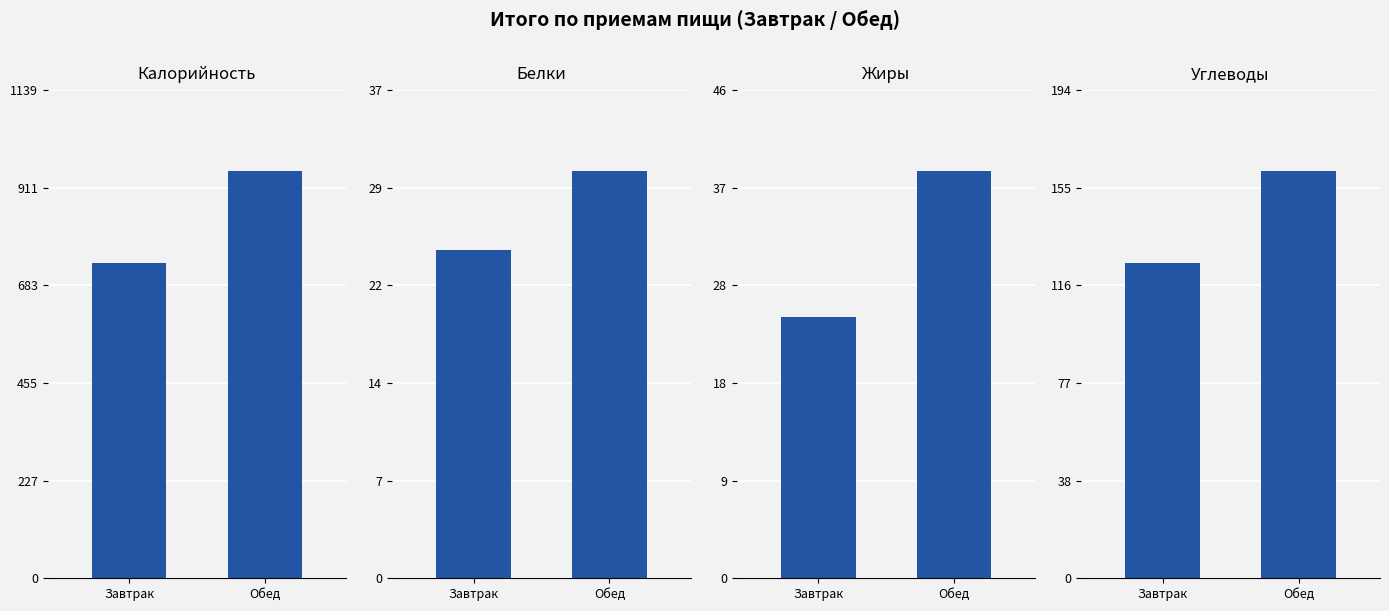

What is the label of the 1st bar from the left?

Завтрак